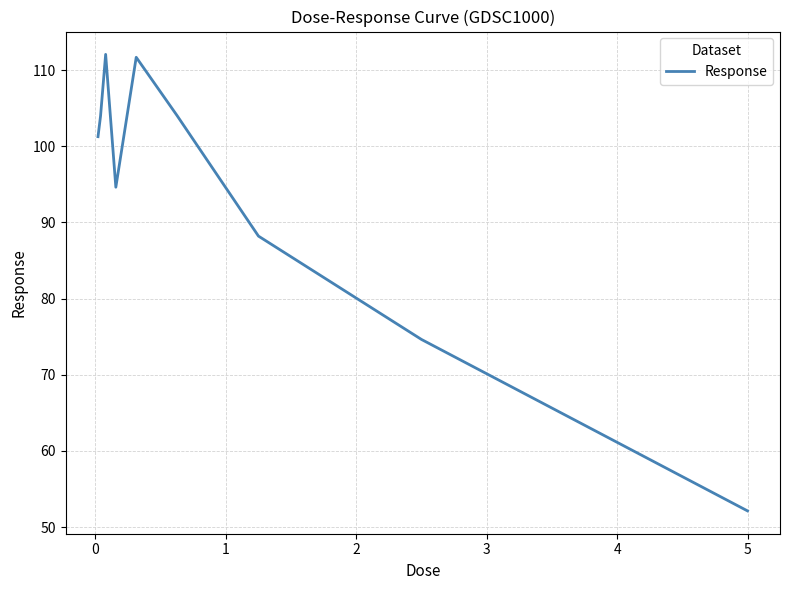

How many values exceed 101?

5